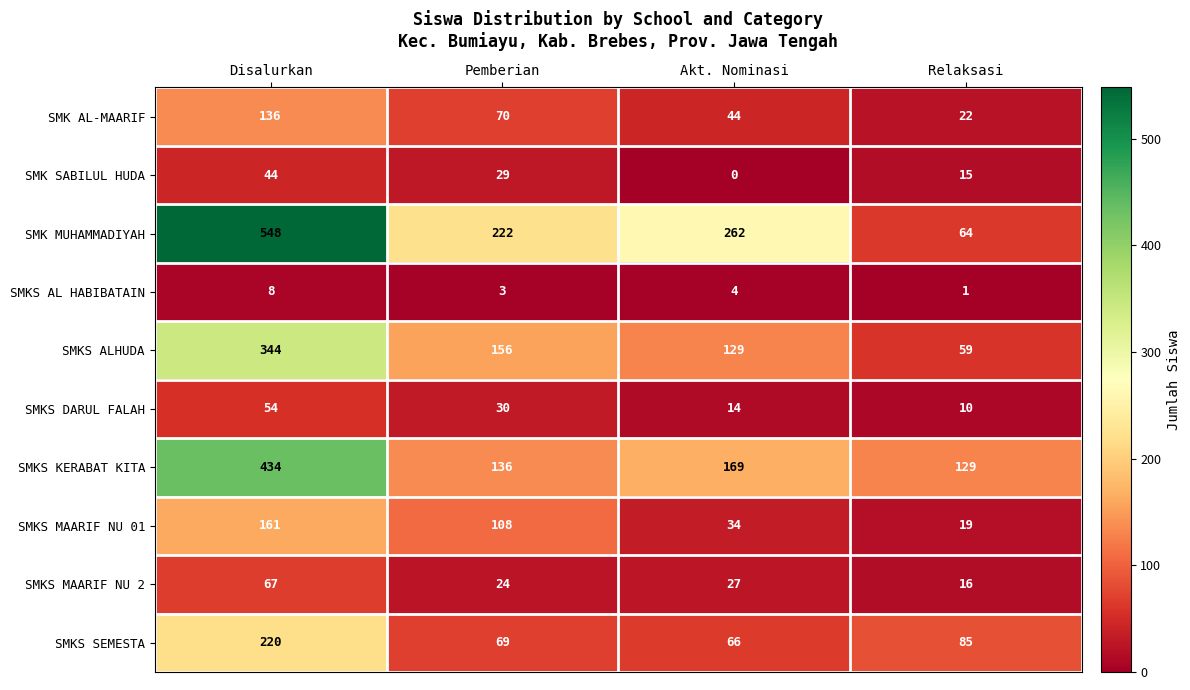

Which series has the largest total across all categories?

SMK MUHAMMADIYAH